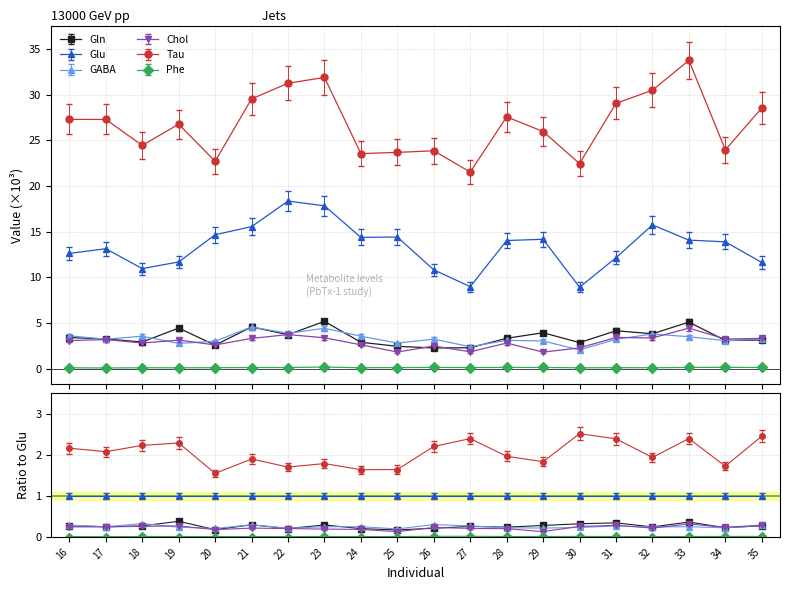

List the series in order of their peak value, highest first.

Tau, Glu, Gln, GABA, Chol, Phe